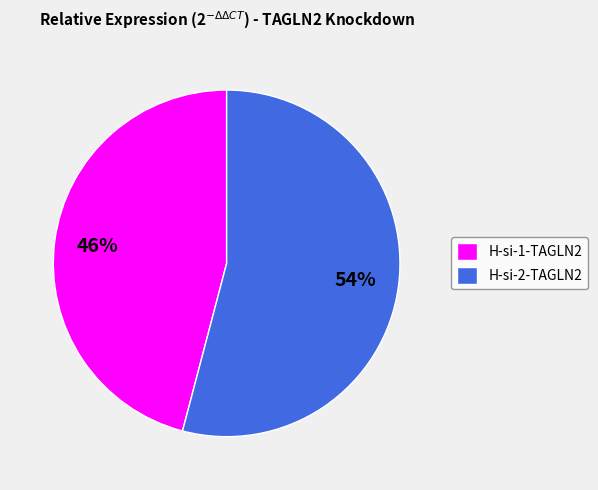

To the nearest percent, what percentage of the pie is H-si-2-TAGLN2?

54%